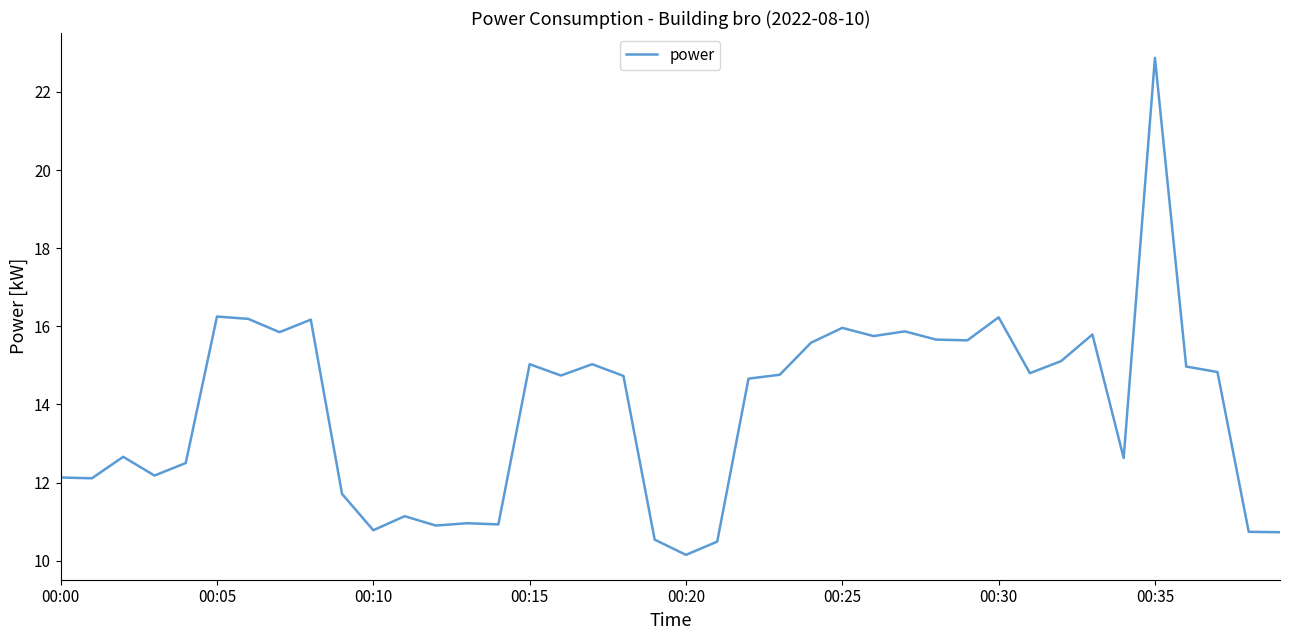

What is the maximum value shown in the chart?

22.9